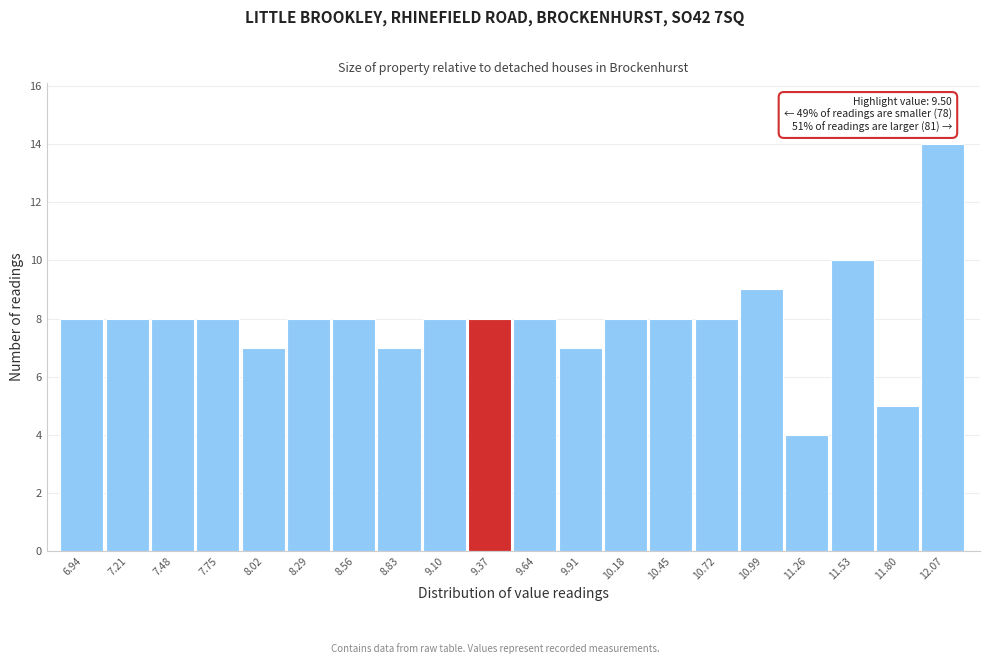

Which range on the x-axis has the tallest bar?

11.95 to 12.20